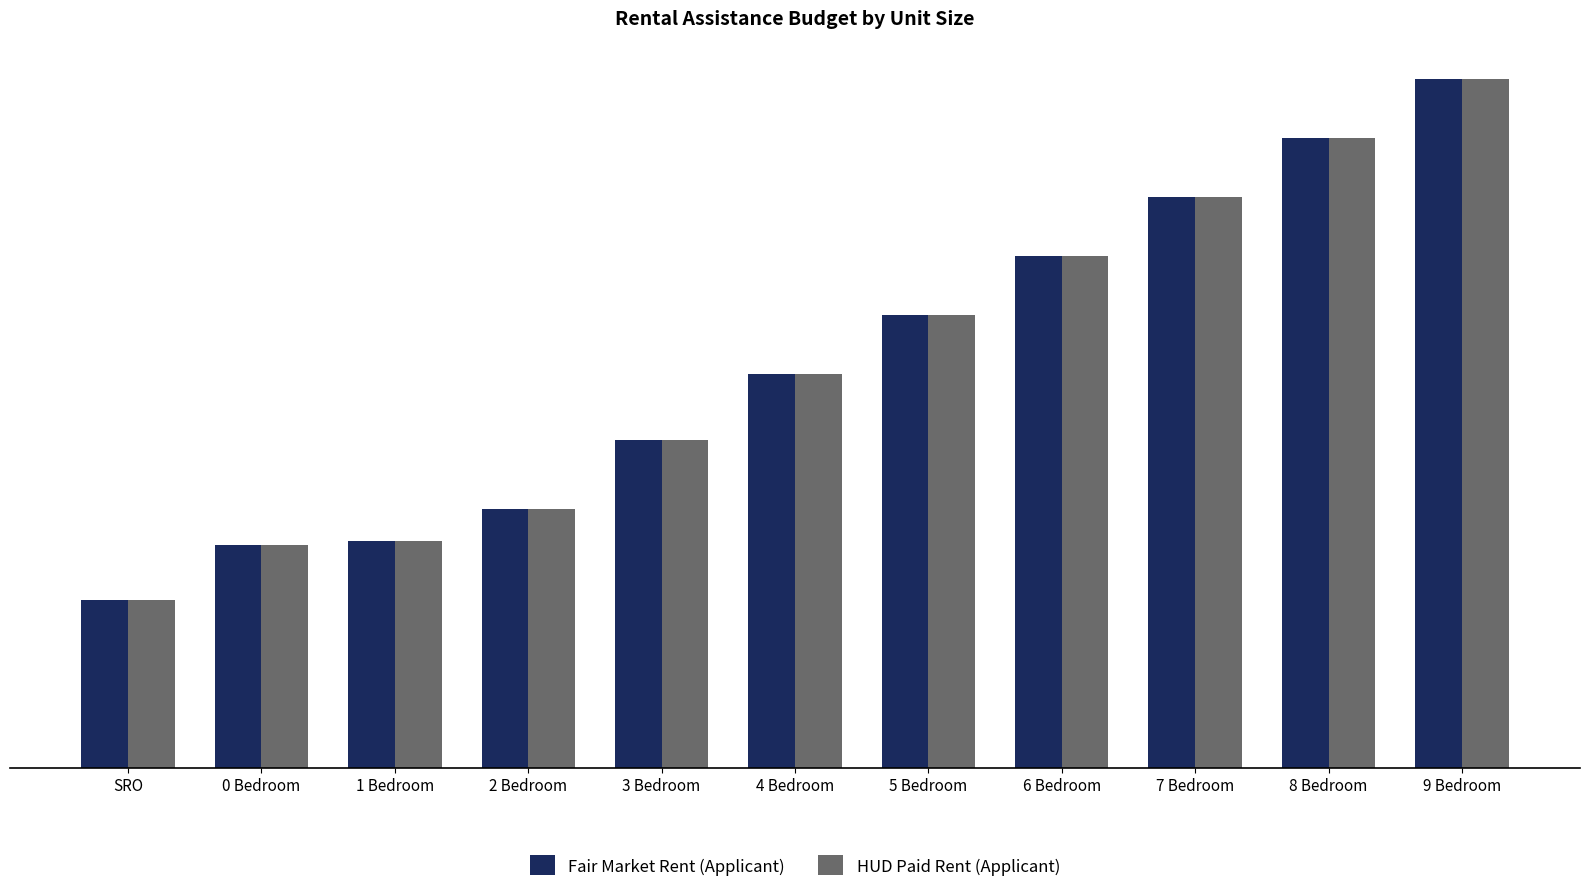

At which label does Fair Market Rent (Applicant) reach its peak?

9 Bedroom